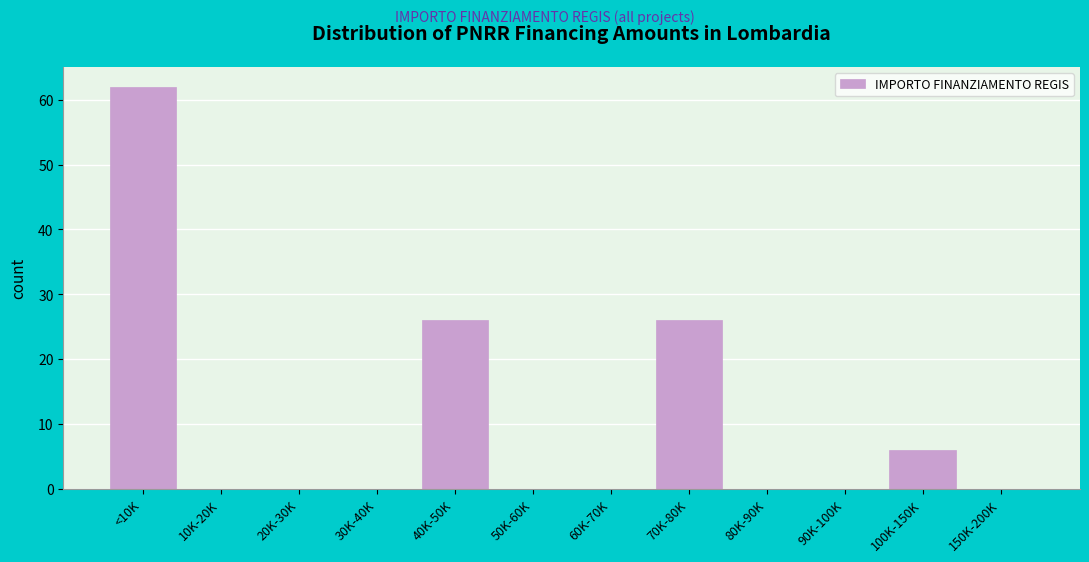

Reading left to right, extract all data points from this chart.

<10K=62	10K-20K=0	20K-30K=0	30K-40K=0	40K-50K=26	50K-60K=0	60K-70K=0	70K-80K=26	80K-90K=0	90K-100K=0	100K-150K=6	150K-200K=0